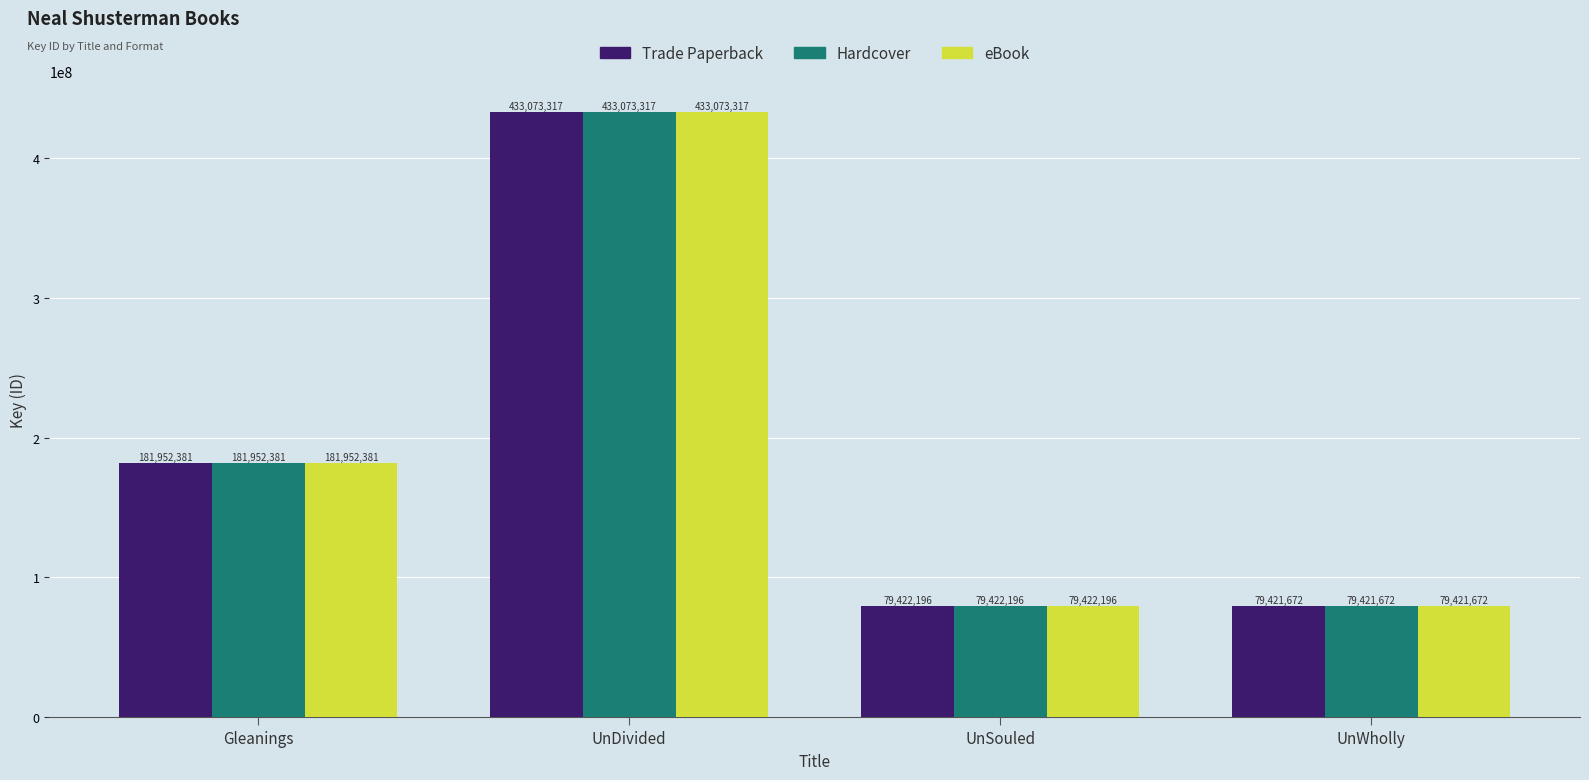

What are all the series names shown in the legend?

Trade Paperback, Hardcover, eBook